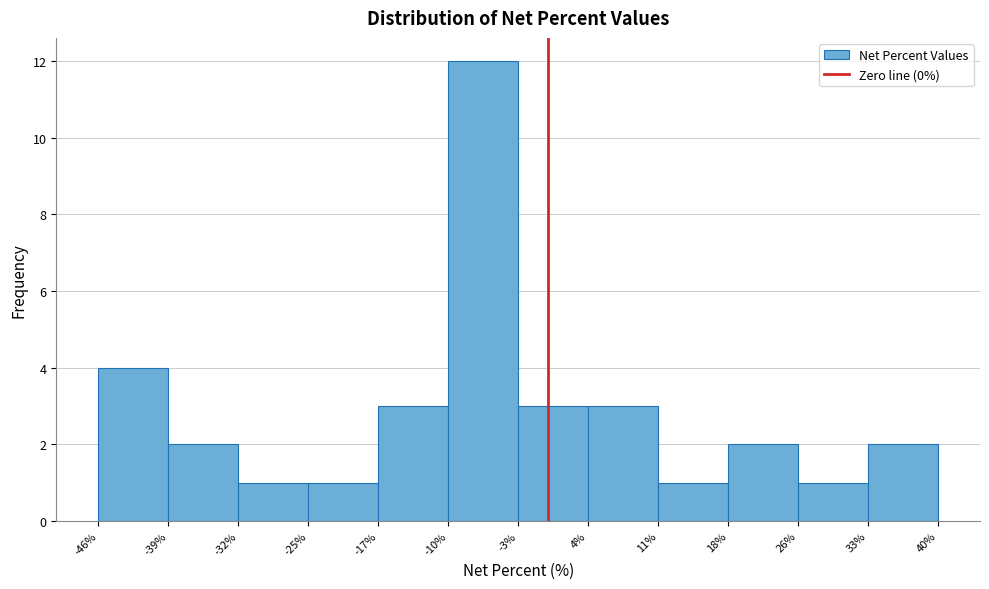

How tall is the bar that spans -39% to -32% on the x-axis? The values are not printed on the chart, so give them approximately, as read against the axis.

2